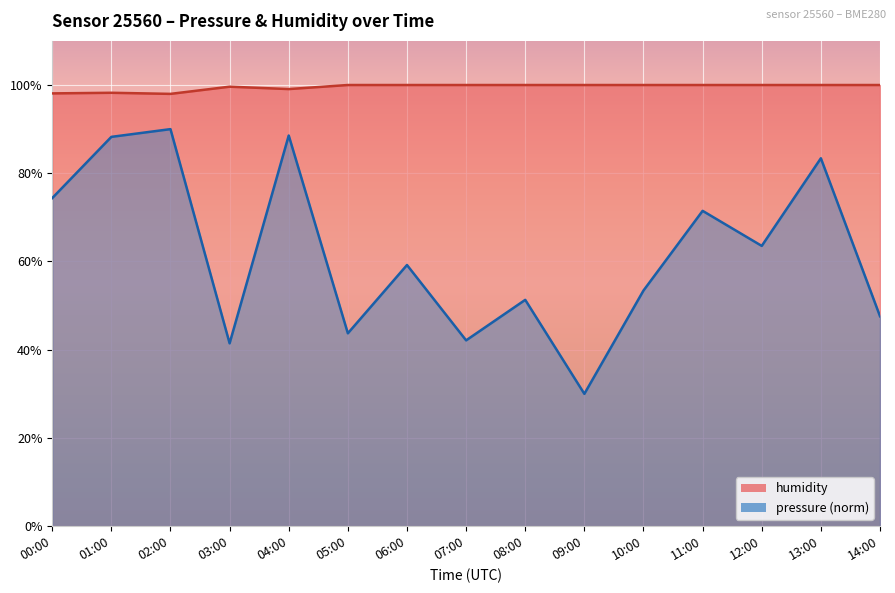

Reading left to right, list all the values displayed in this chart.

pressure: 74.4	88.2	90.0	41.5	88.6	43.7	59.2	42.1	51.3	30.0	53.4	71.5	63.5	83.4	47.6
humidity: 98.1	98.2	98.0	99.6	99.1	100.0	100.0	100.0	100.0	100.0	100.0	100.0	100.0	100.0	100.0